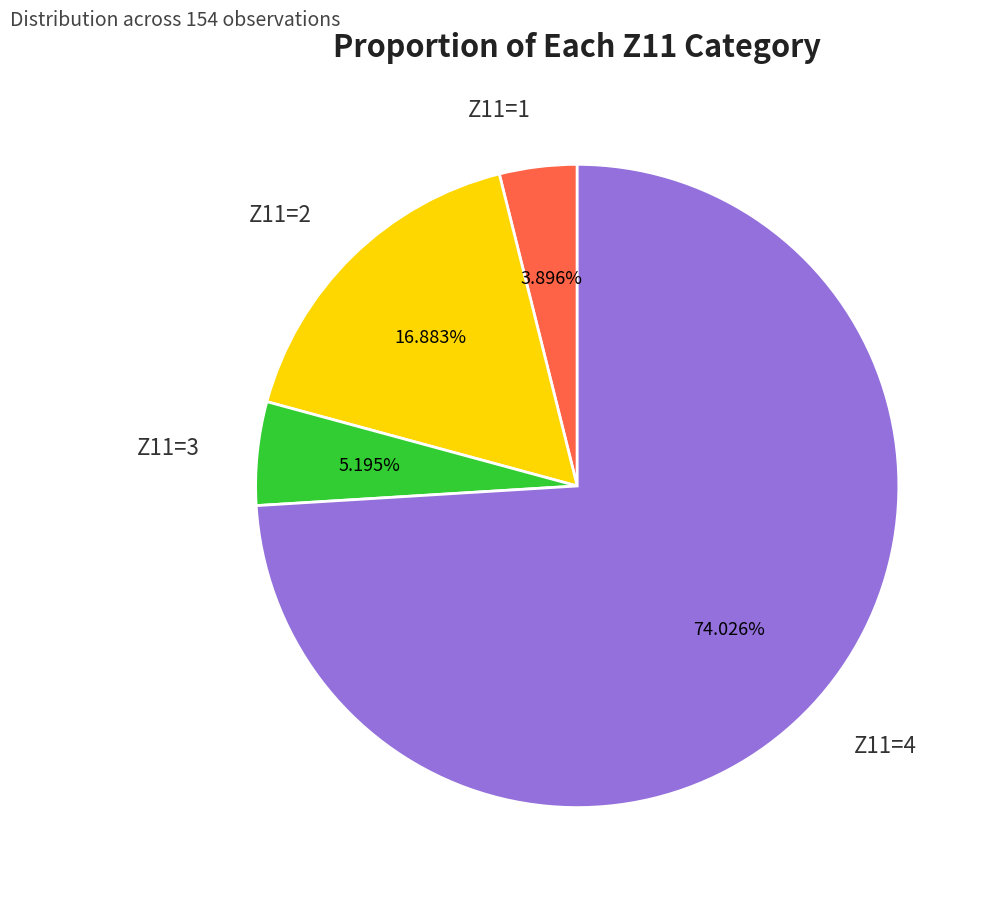

Rank the categories by value from highest to lowest.

Z11=4, Z11=2, Z11=3, Z11=1